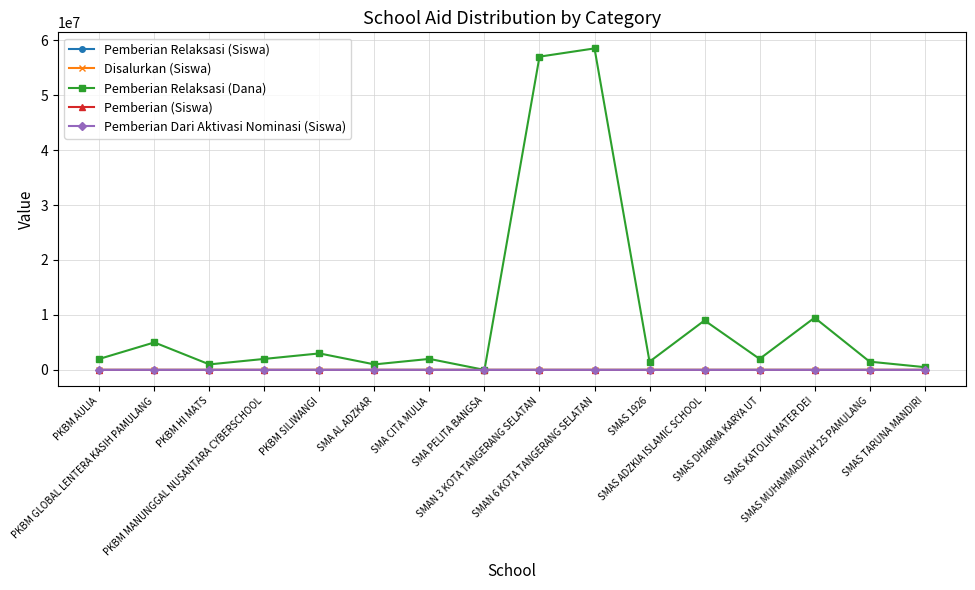

Which series has the largest total across all categories?

Pemberian Relaksasi (Dana)